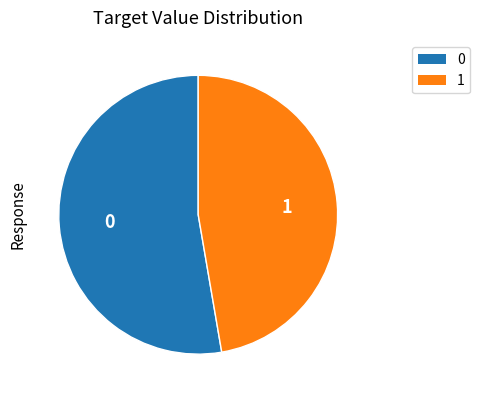

Is the sum of 1 and 0 greater than half?

Yes